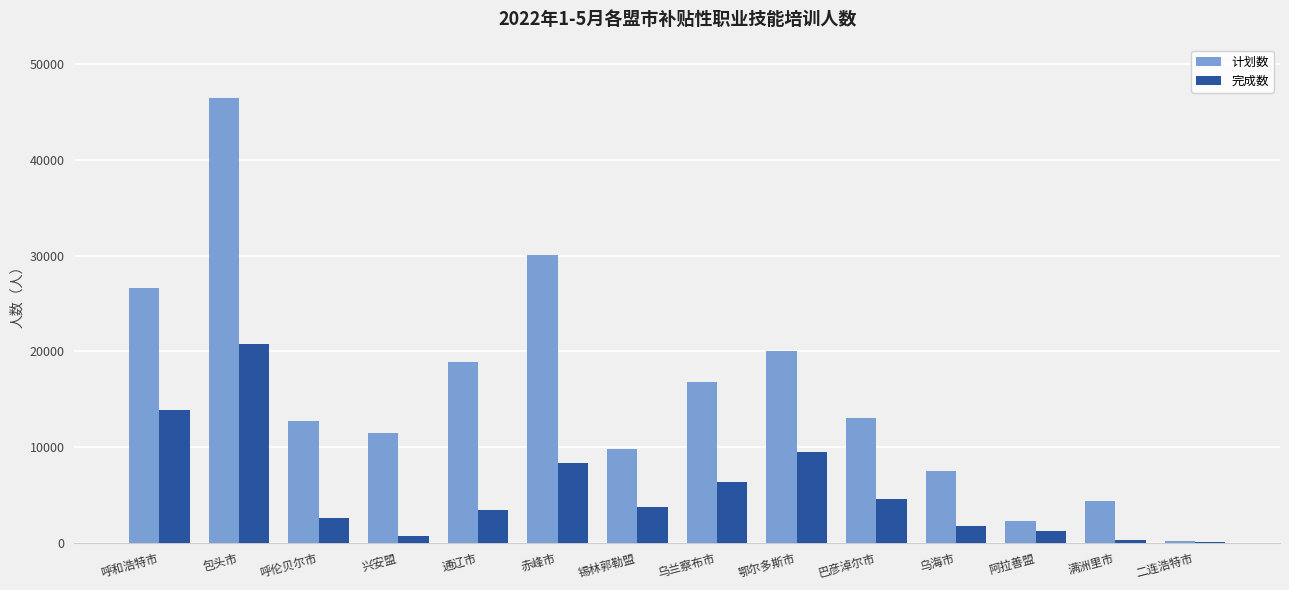

Are the bars grouped side by side (vs. stacked)?

Yes